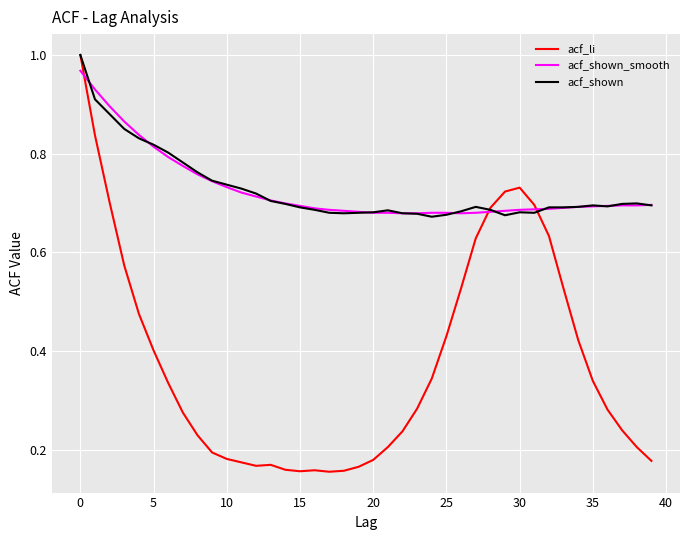

Which series has the widest spread of values?

acf_li